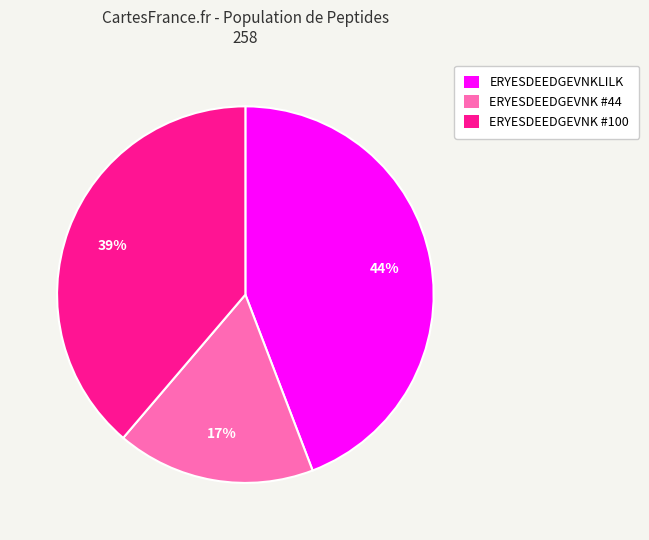

To the nearest percent, what is the difference between the largest and smallest slice percentages?

27%